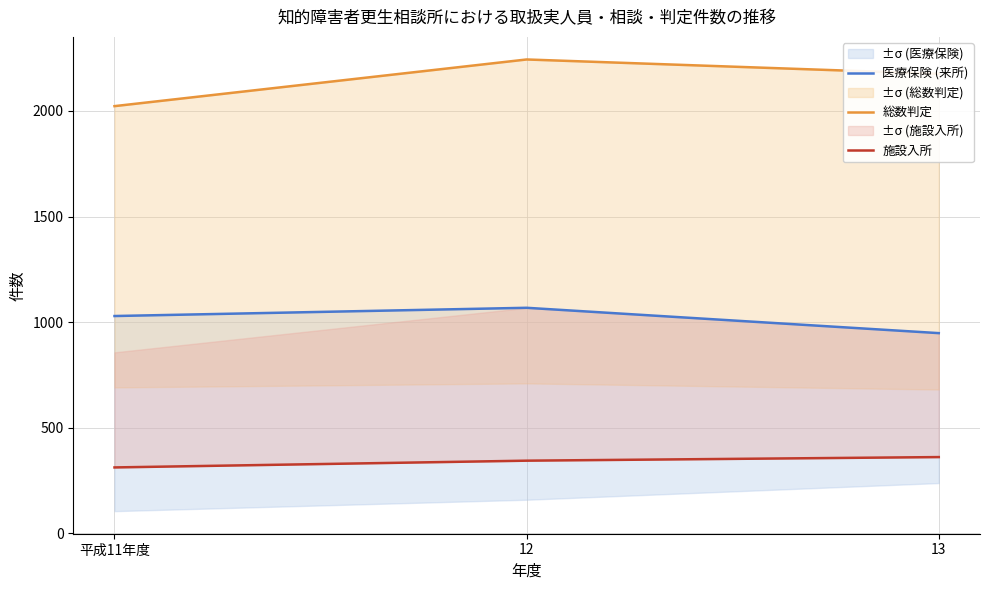

Which series has the largest range (max minus min)?

総数判定